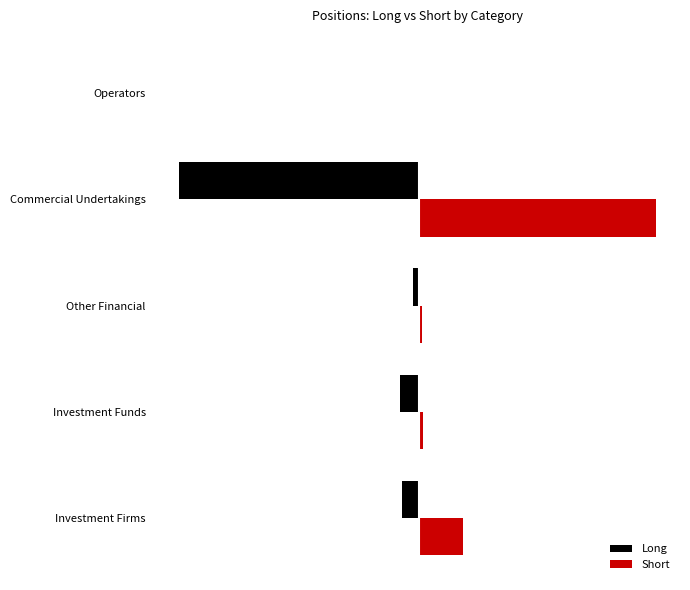

What are all the series names shown in the legend?

Long, Short